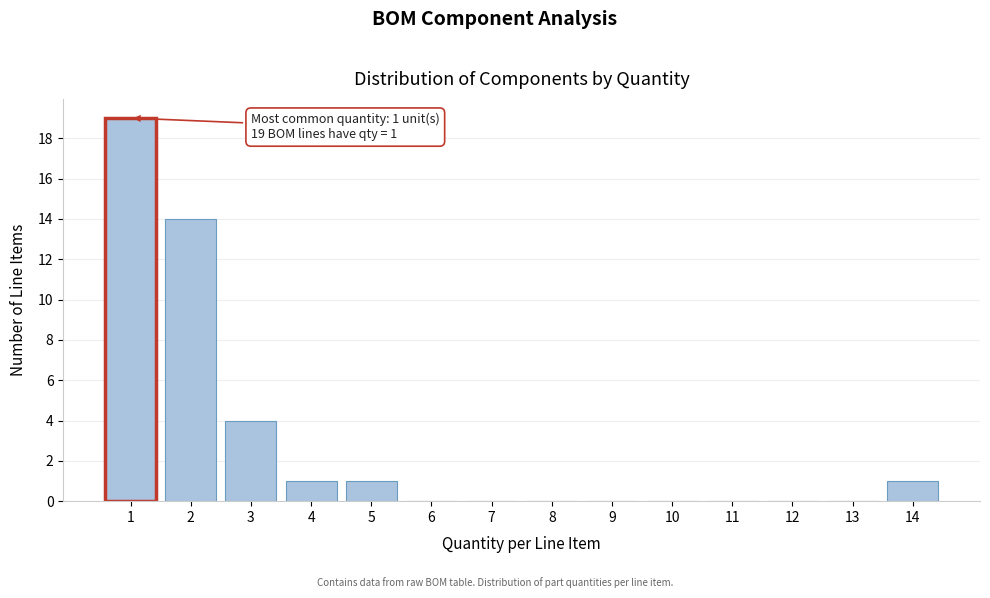

Reading left to right, what are all the values shown in this chart?

1=19	2=14	3=4	4=1	5=1	6=0	7=0	8=0	9=0	10=0	11=0	12=0	13=0	14=1